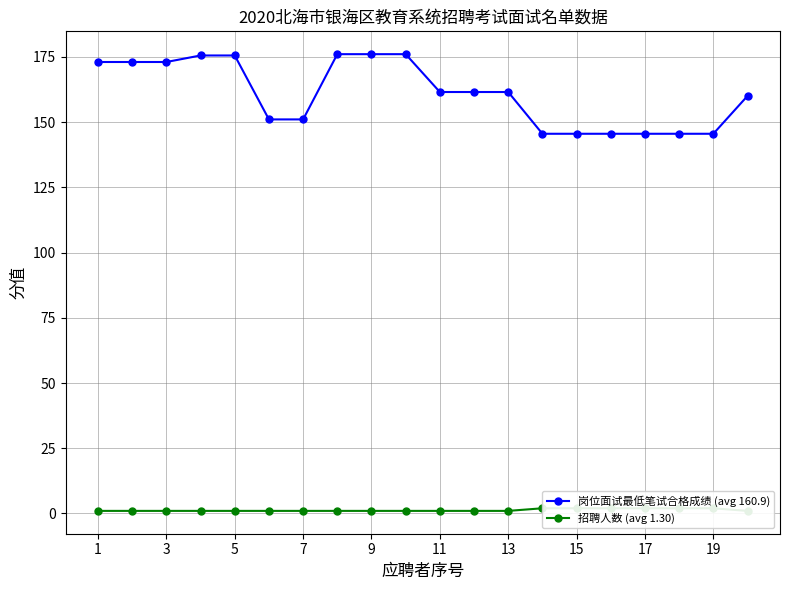

The 岗位面试最低笔试合格成绩 (avg 160.9) series shows 151.0 at 7. True or false?

True